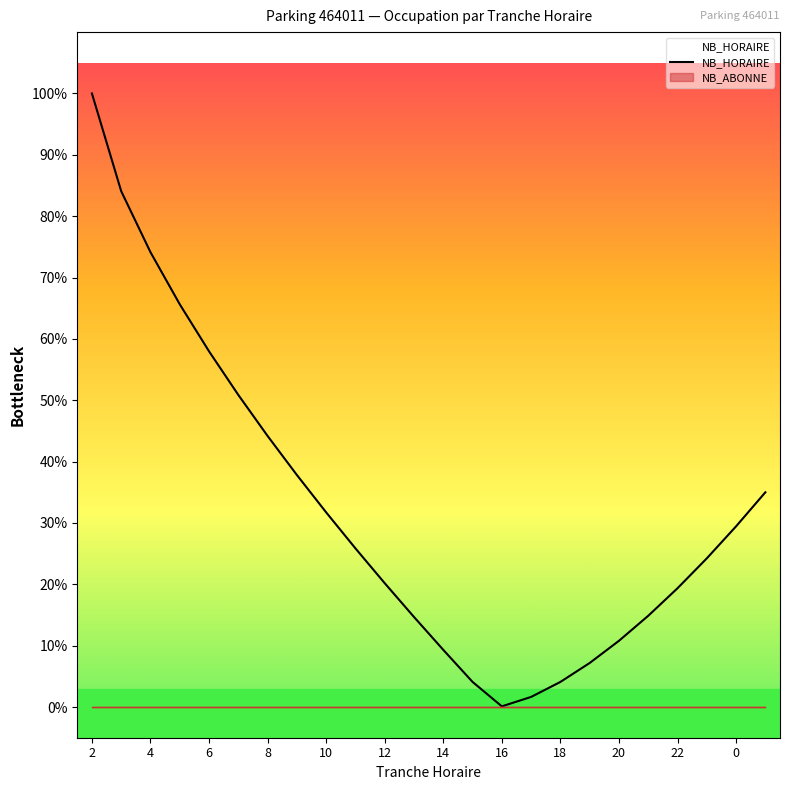

Is this an area chart (filled region under the line)?

No